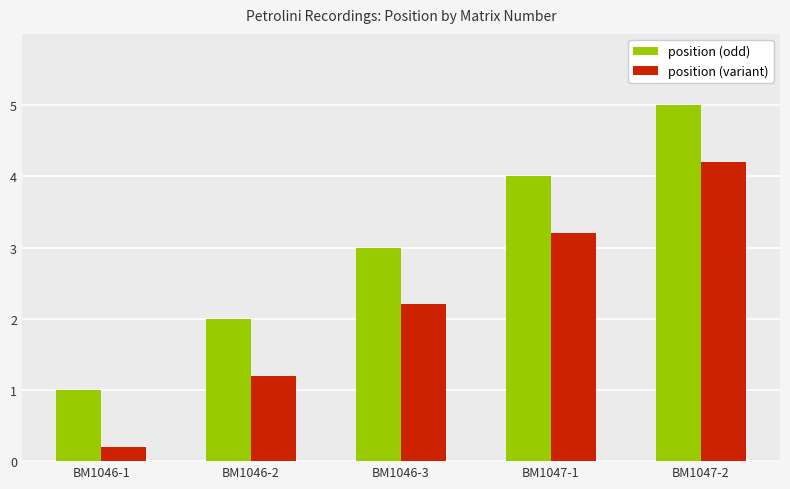

Count the number of data series in this chart.

2